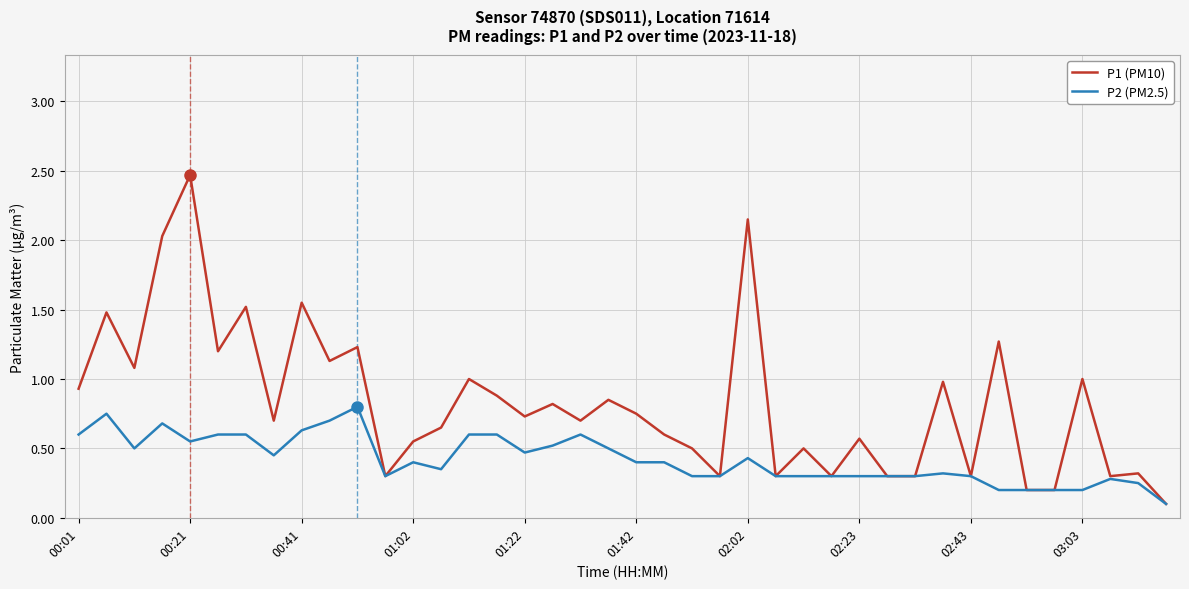

In P1 (PM10), how many points are higher than both neighbors (excluding endpoints)?

15